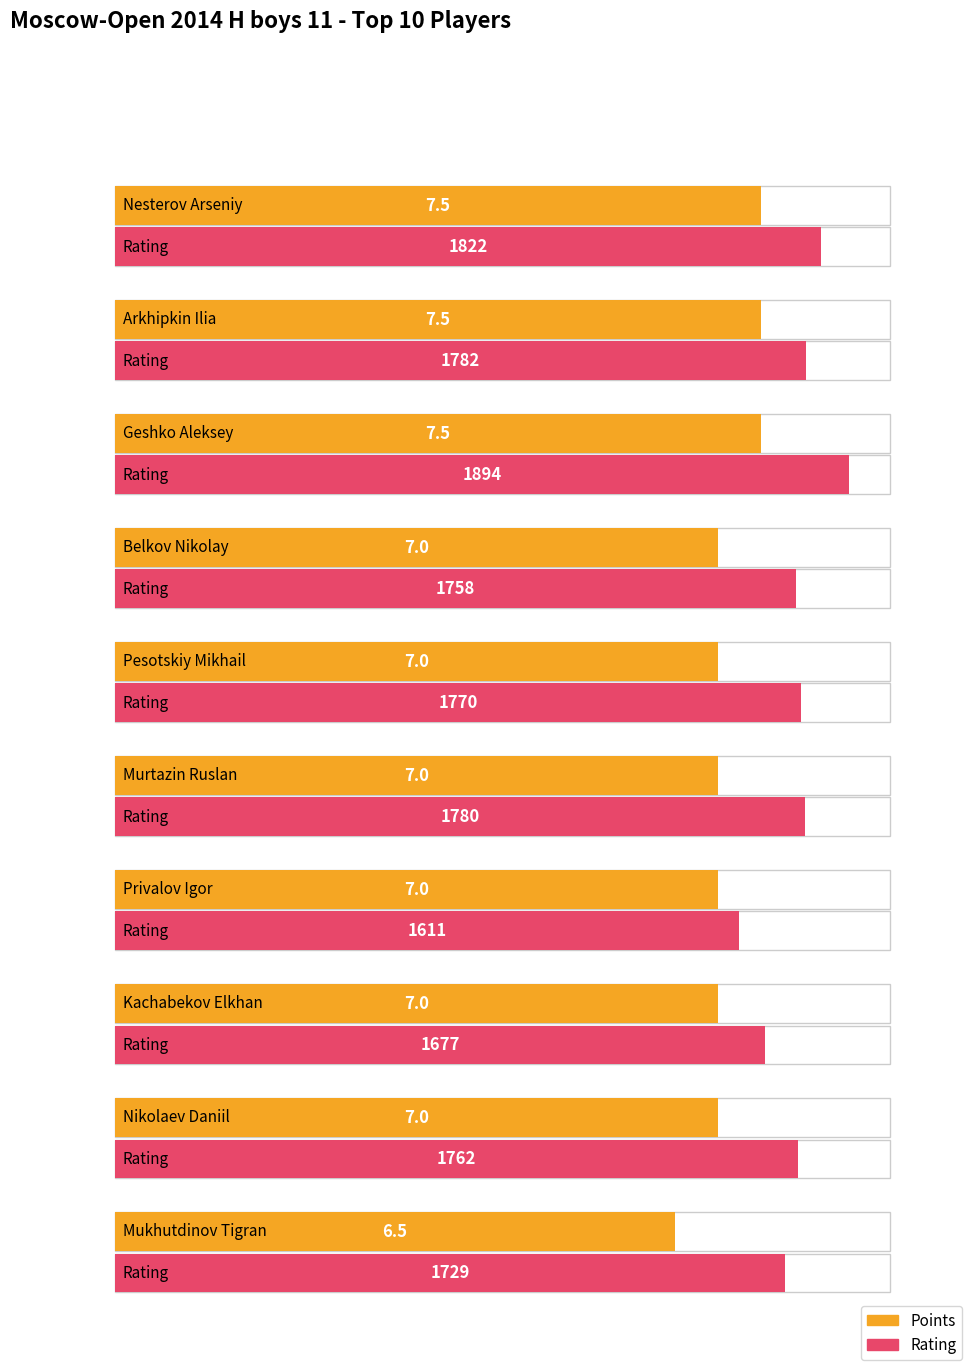

What is the total value across all series at Belkov Nikolay?

1765.0